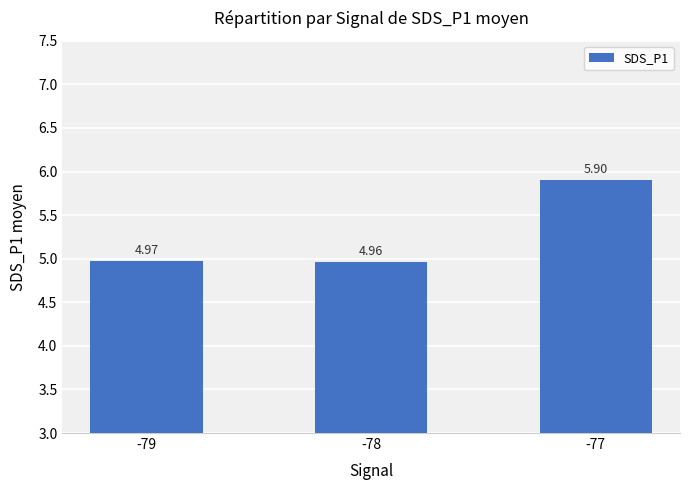

What is the sum of the values at -77 and -78?

10.9